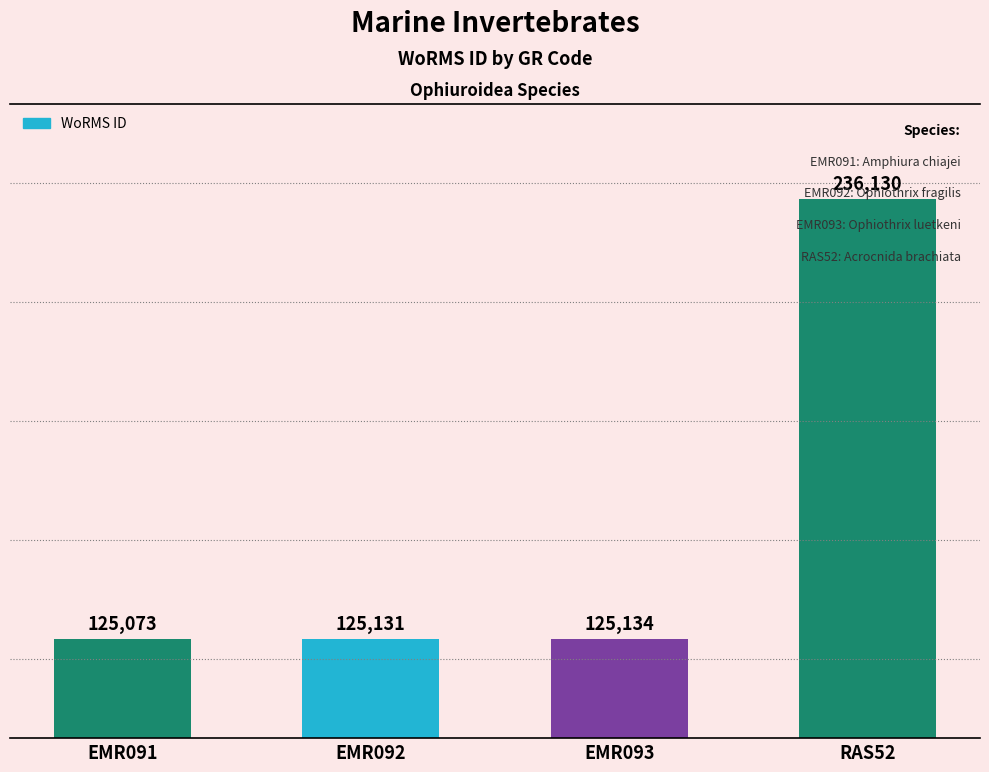

The chart shows a value of 69914 at EMR091. True or false?

False